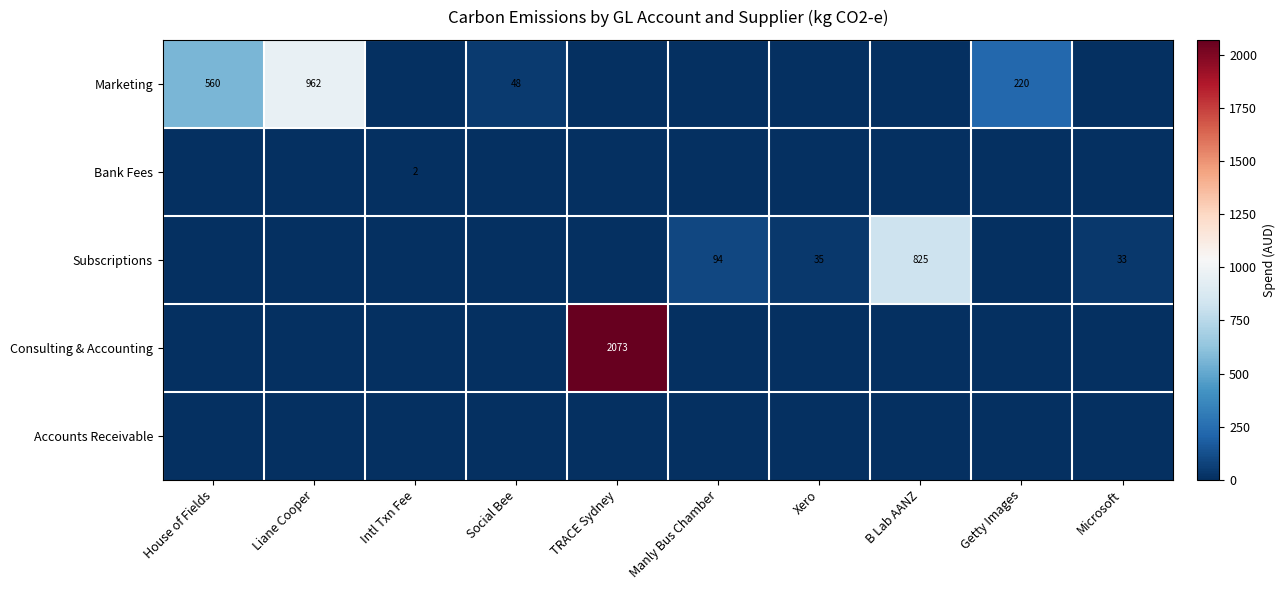

Which category has the lowest value in the Accounts Receivable series?

House of Fields